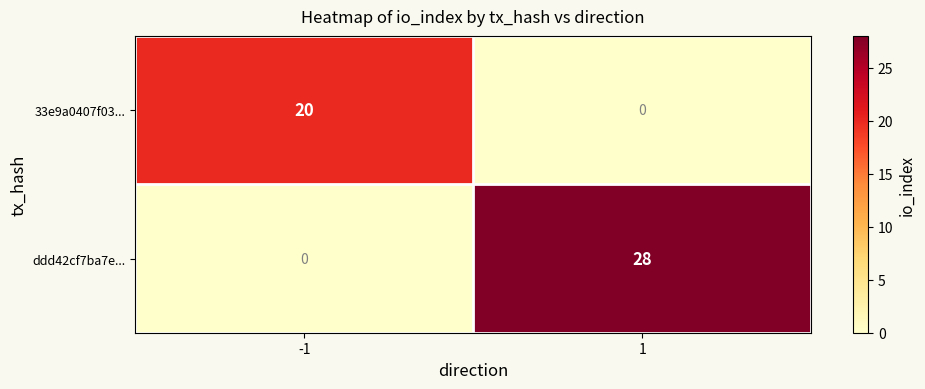

Reading left to right, what are all the values shown in this chart?

33e9a0407f03...: 20	0
ddd42cf7ba7e...: 0	28